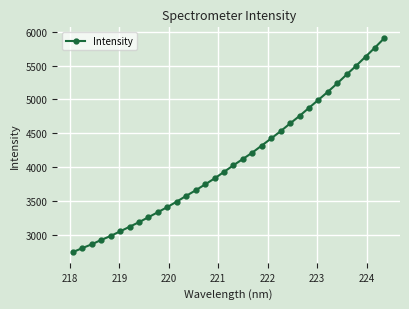

What is the value of the 12th point from the left?

3488.2